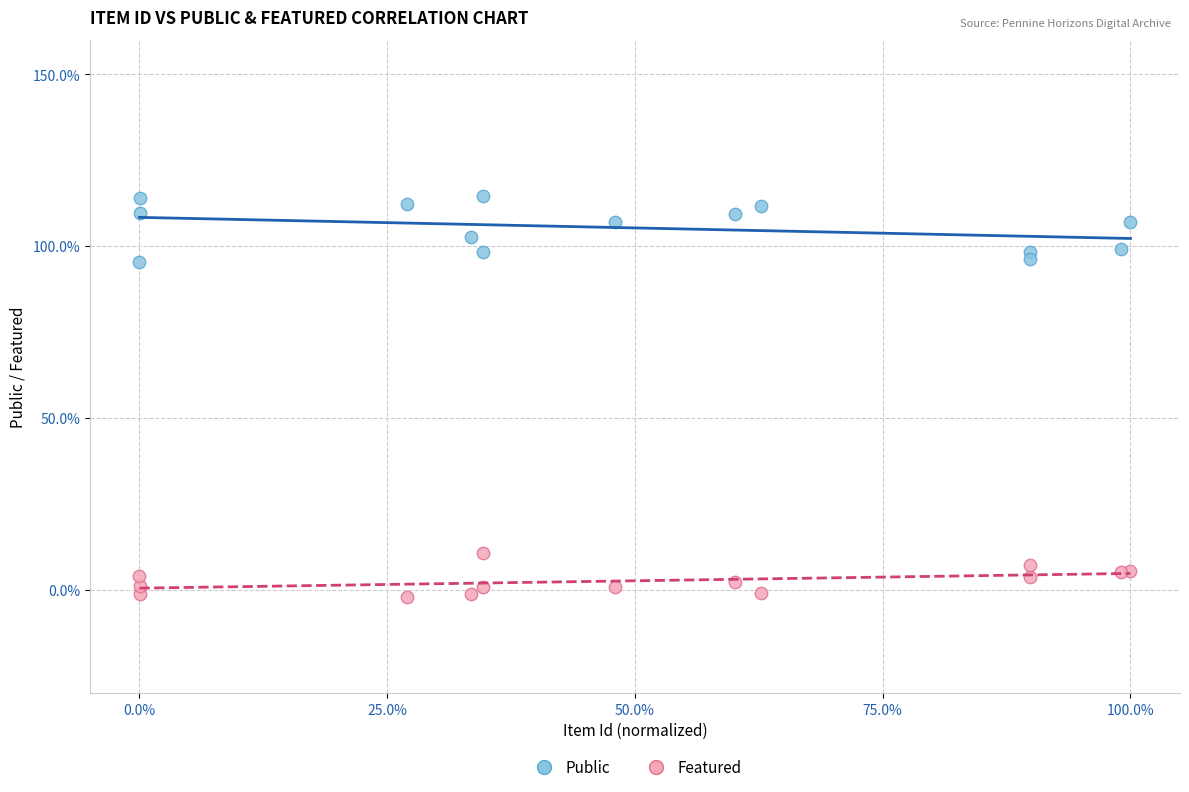

What are all the series names shown in the legend?

Public, Featured